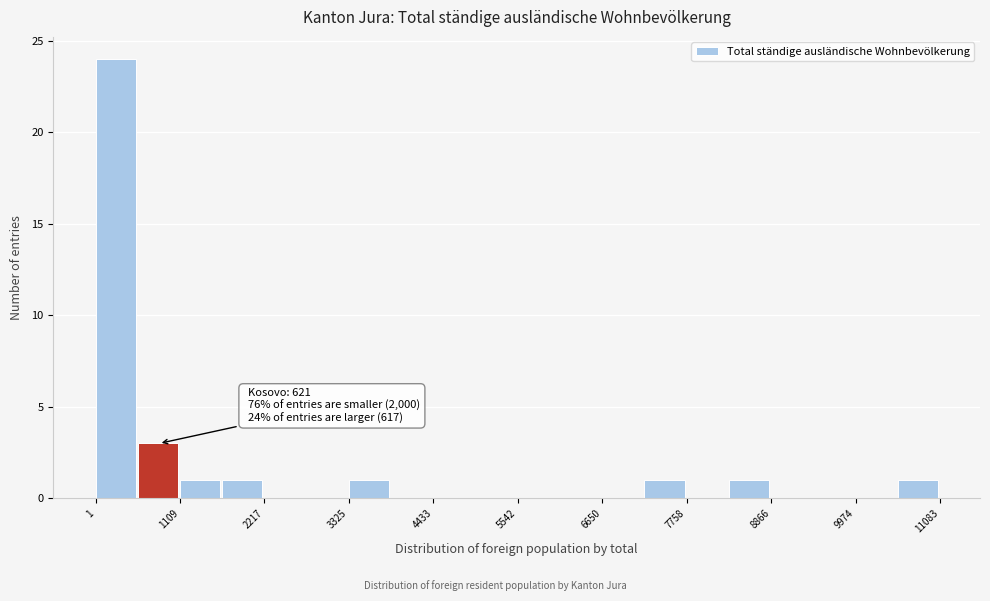

Around what value on the x-axis is the tallest bar? Give the approximate position of its centre, as read against the axis.

200